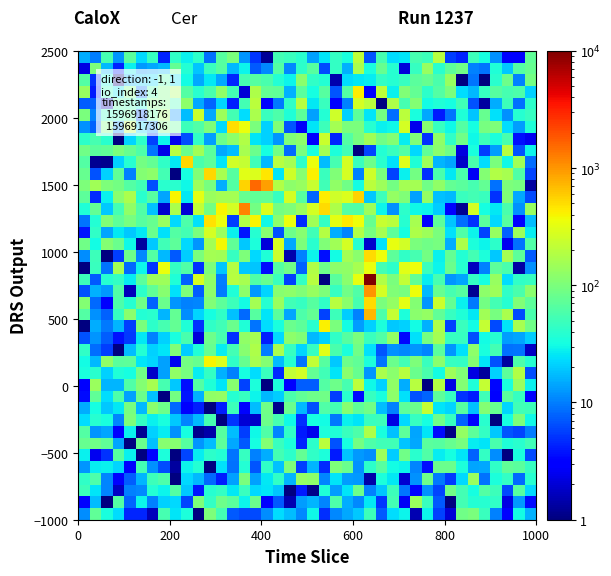

What is the smallest value displayed?

1.0